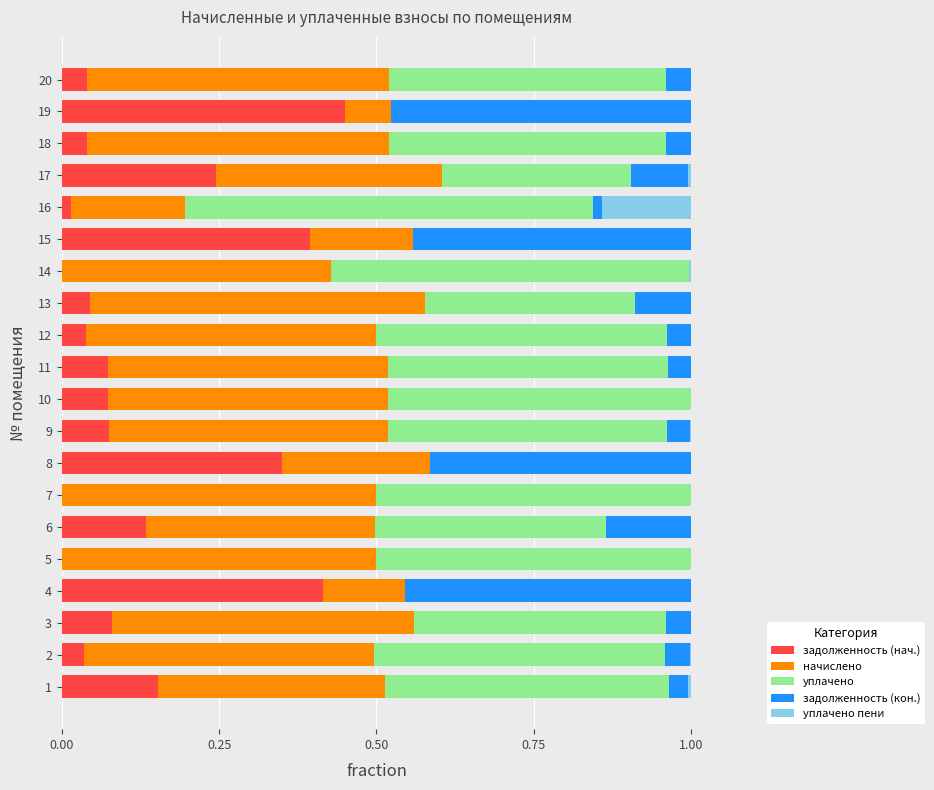

Which category has the highest value in the задолженность (нач.) series?

19